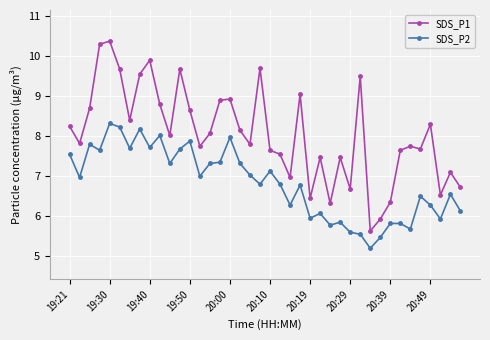

True or false: SDS_P2 and SDS_P1 cross at least once.

False